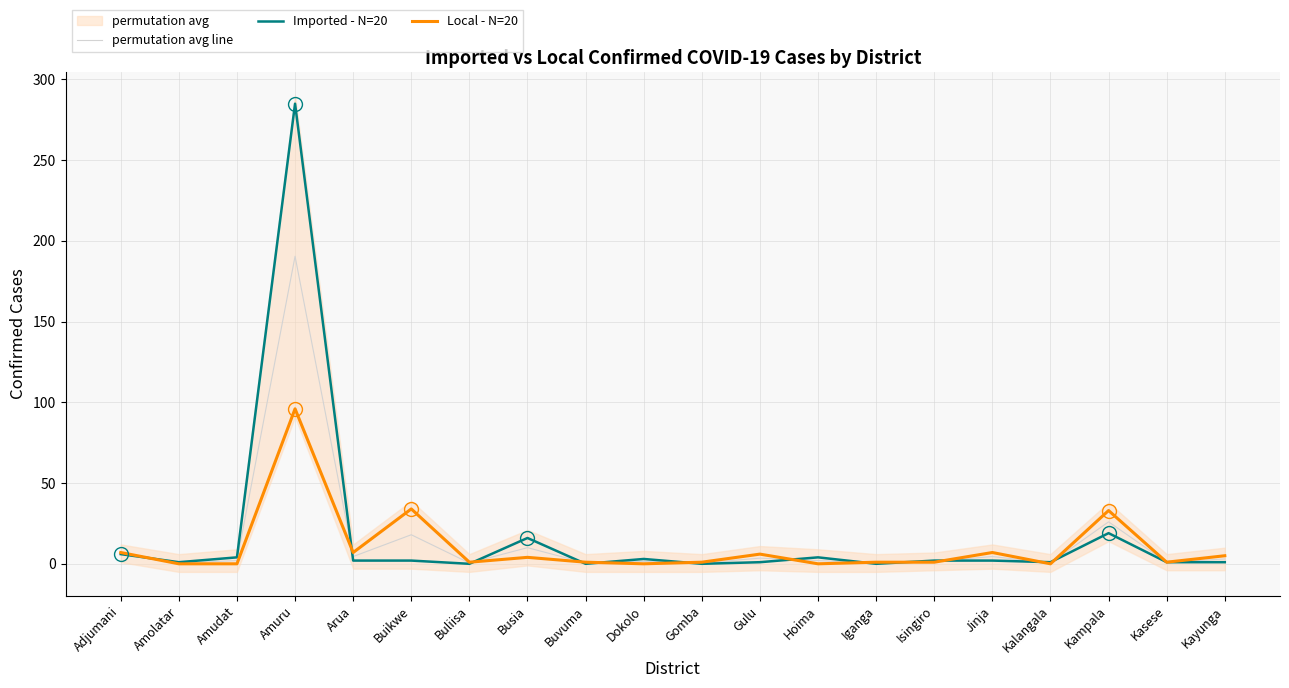

Does the chart have visible grid lines?

Yes